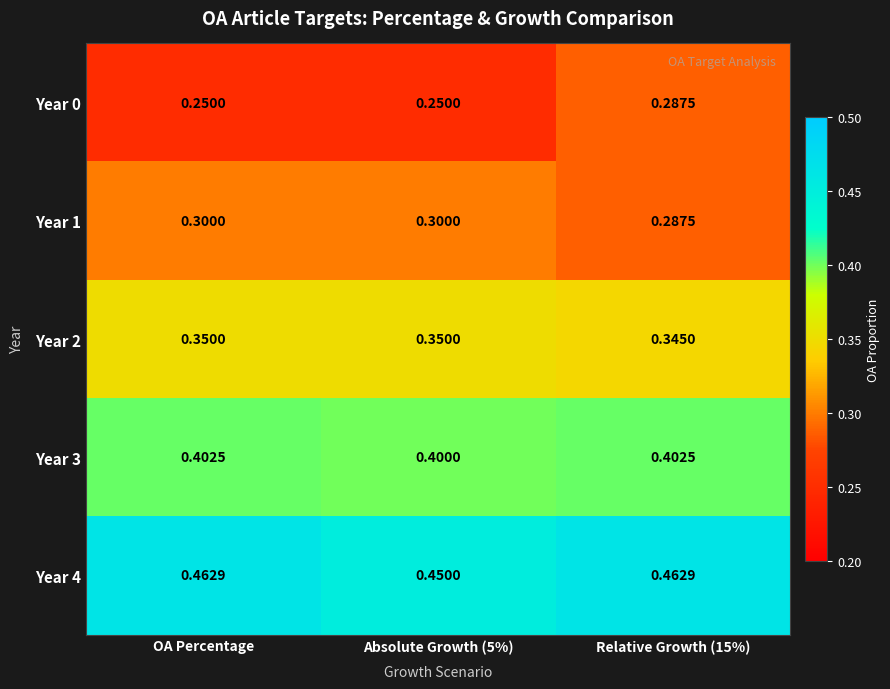

At which category is the sum across all series the highest?

Relative Growth (15%)